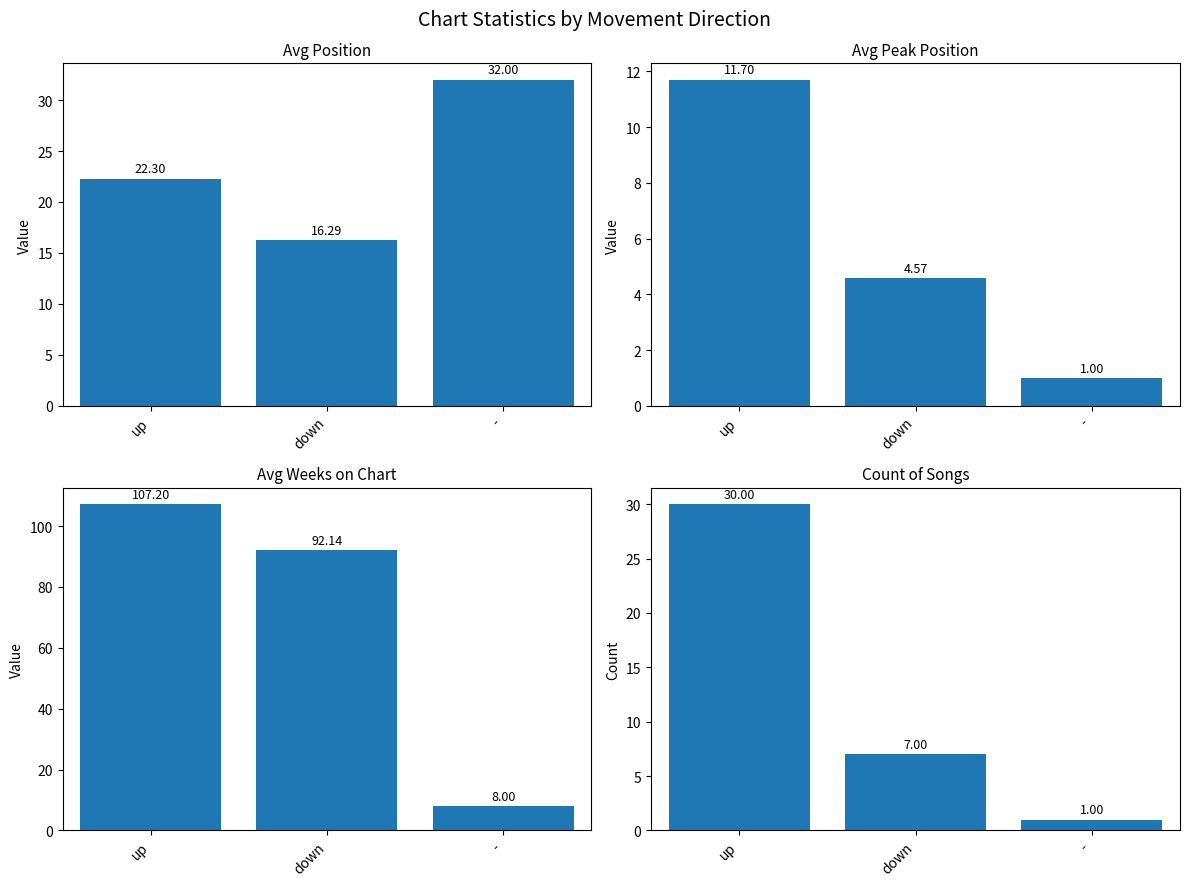

What is the maximum value shown in the chart?

107.2